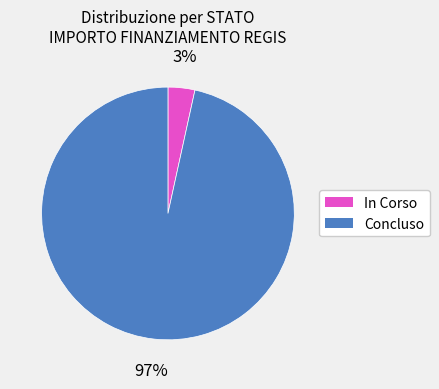

How many segments does this pie chart have?

2